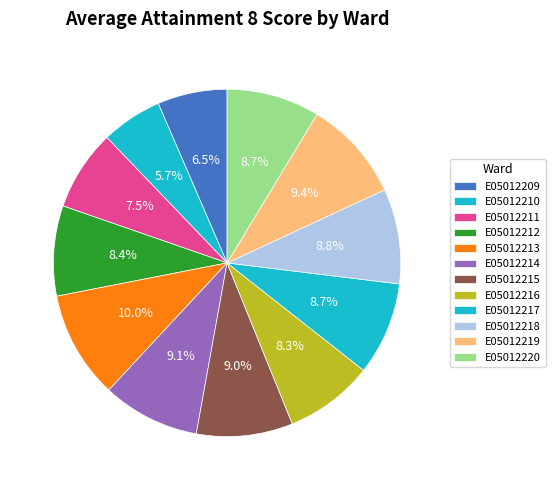

How many segments does this pie chart have?

12